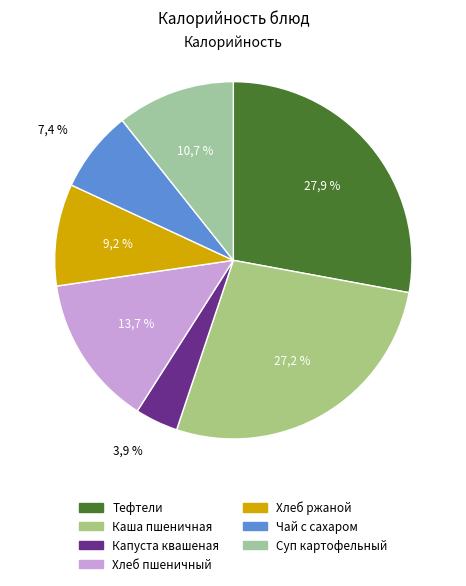

To the nearest percent, what is the difference between the largest and smallest slice percentages?

24%